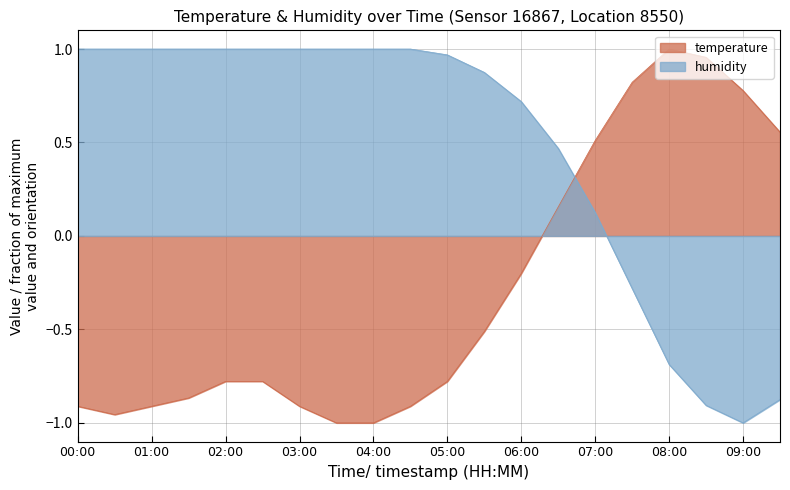

What is the label of the 13th point from the right?

03:30